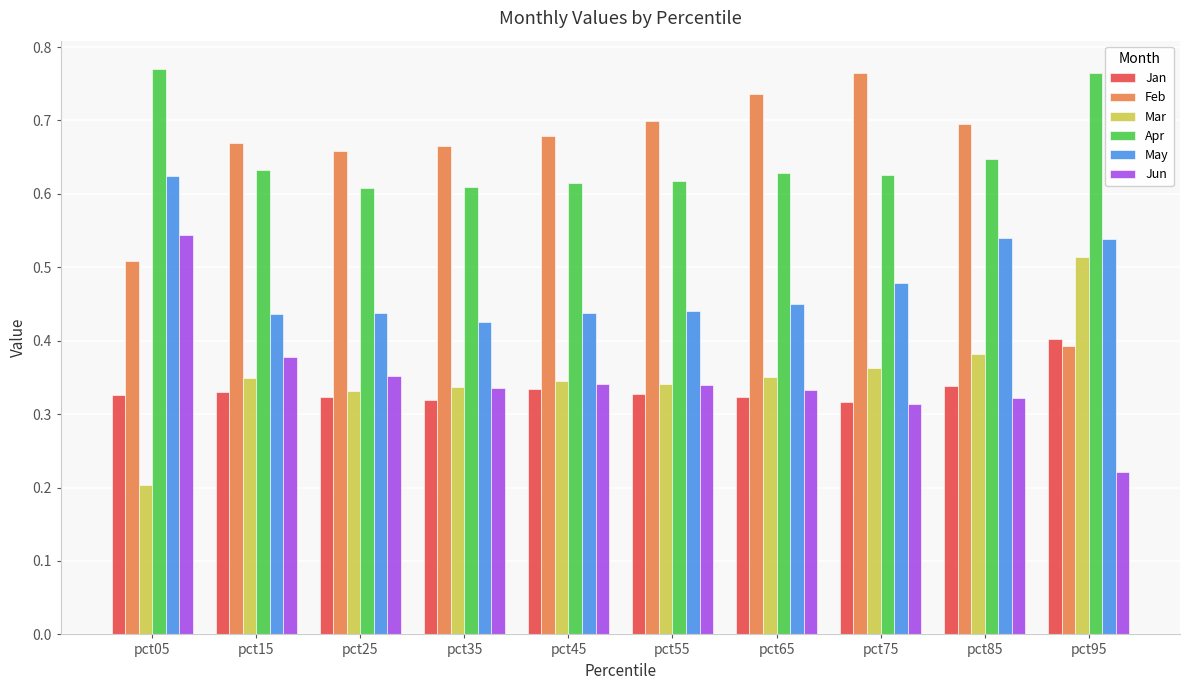

What is the sum of the May values at pct65 and pct95?

1.0